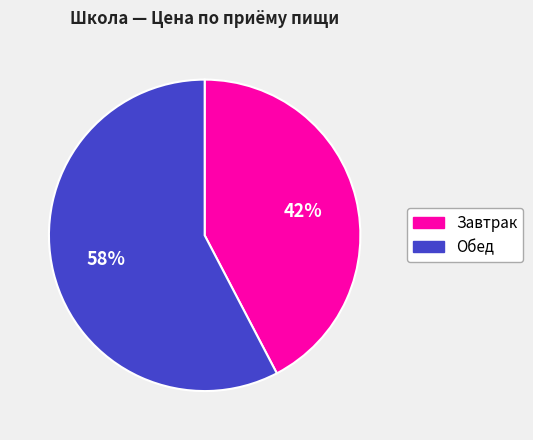

Which category has the smallest portion of the pie?

Завтрак